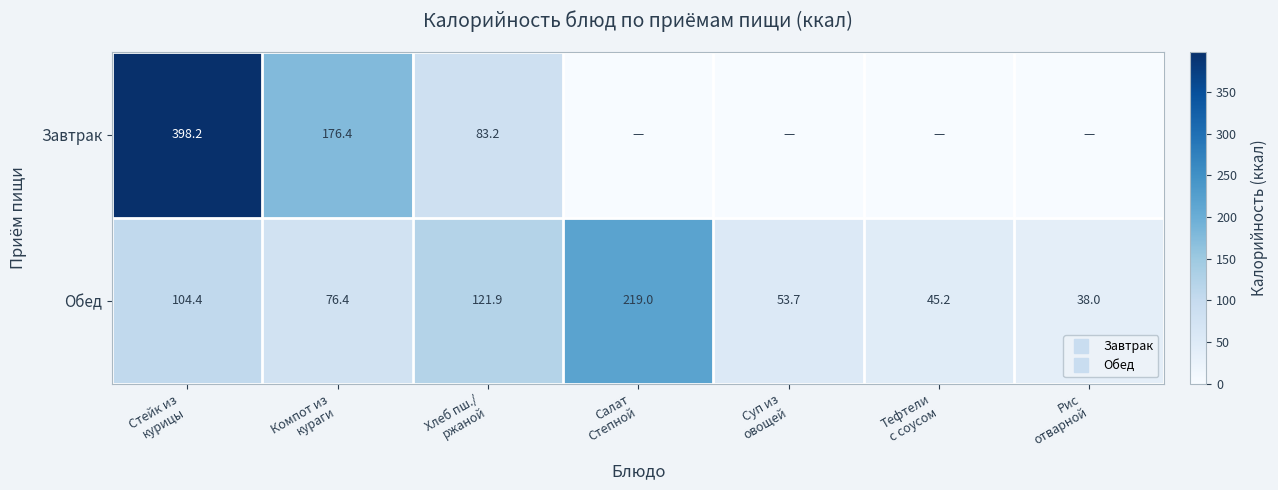

At which label does Завтрак reach its minimum?

Салат Степной